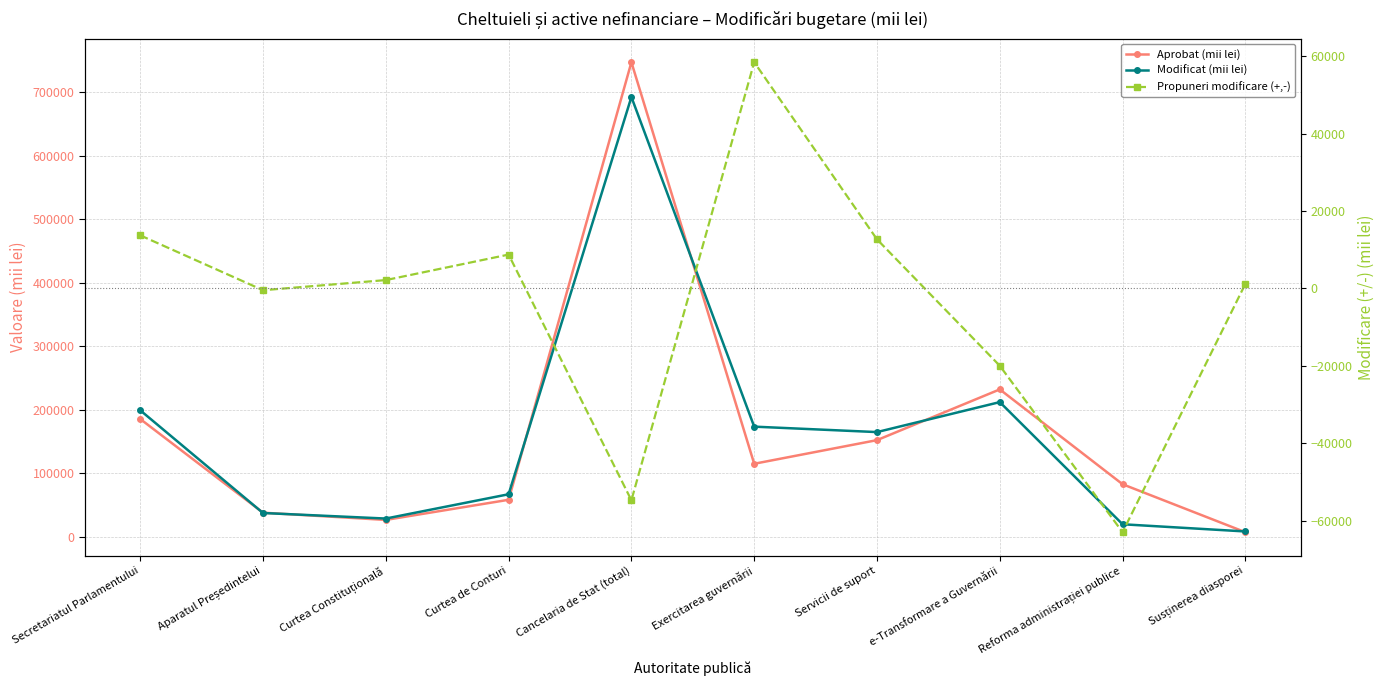

What is the sum of the Aprobat (mii lei) values at Curtea de Conturi and Curtea Constituțională?

85365.9